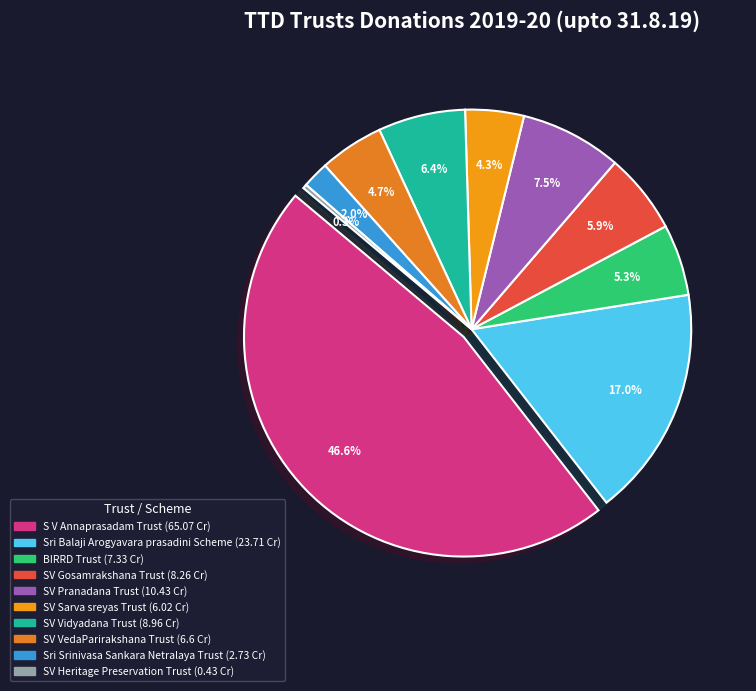

Rank the categories by value from lowest to highest.

SV Heritage Preservation Trust, Sri Srinivasa Sankara Netralaya Trust, SV Sarva sreyas Trust, SV VedaParirakshana Trust, BIRRD Trust, SV Gosamrakshana Trust, SV Vidyadana Trust, SV Pranadana Trust, Sri Balaji Arogyavara prasadini Scheme, S V Annaprasadam Trust